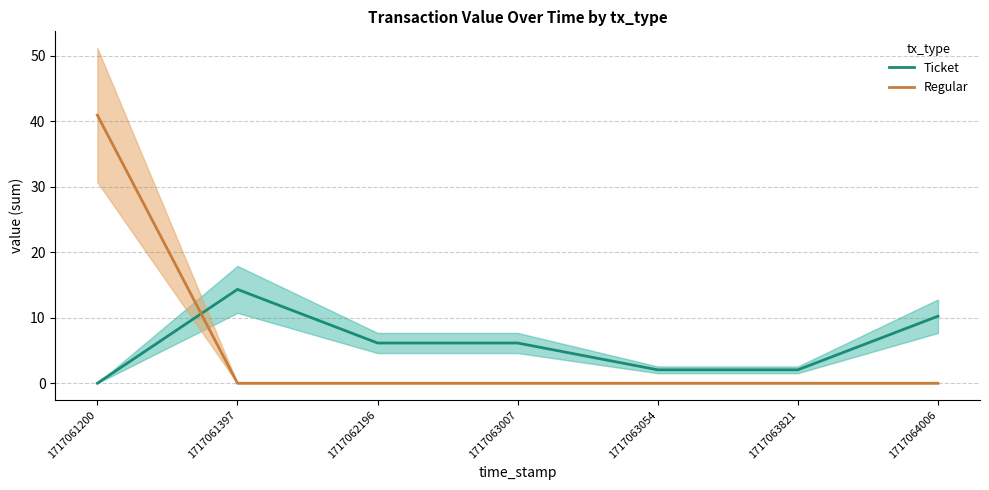

How many series are shown in this chart?

2